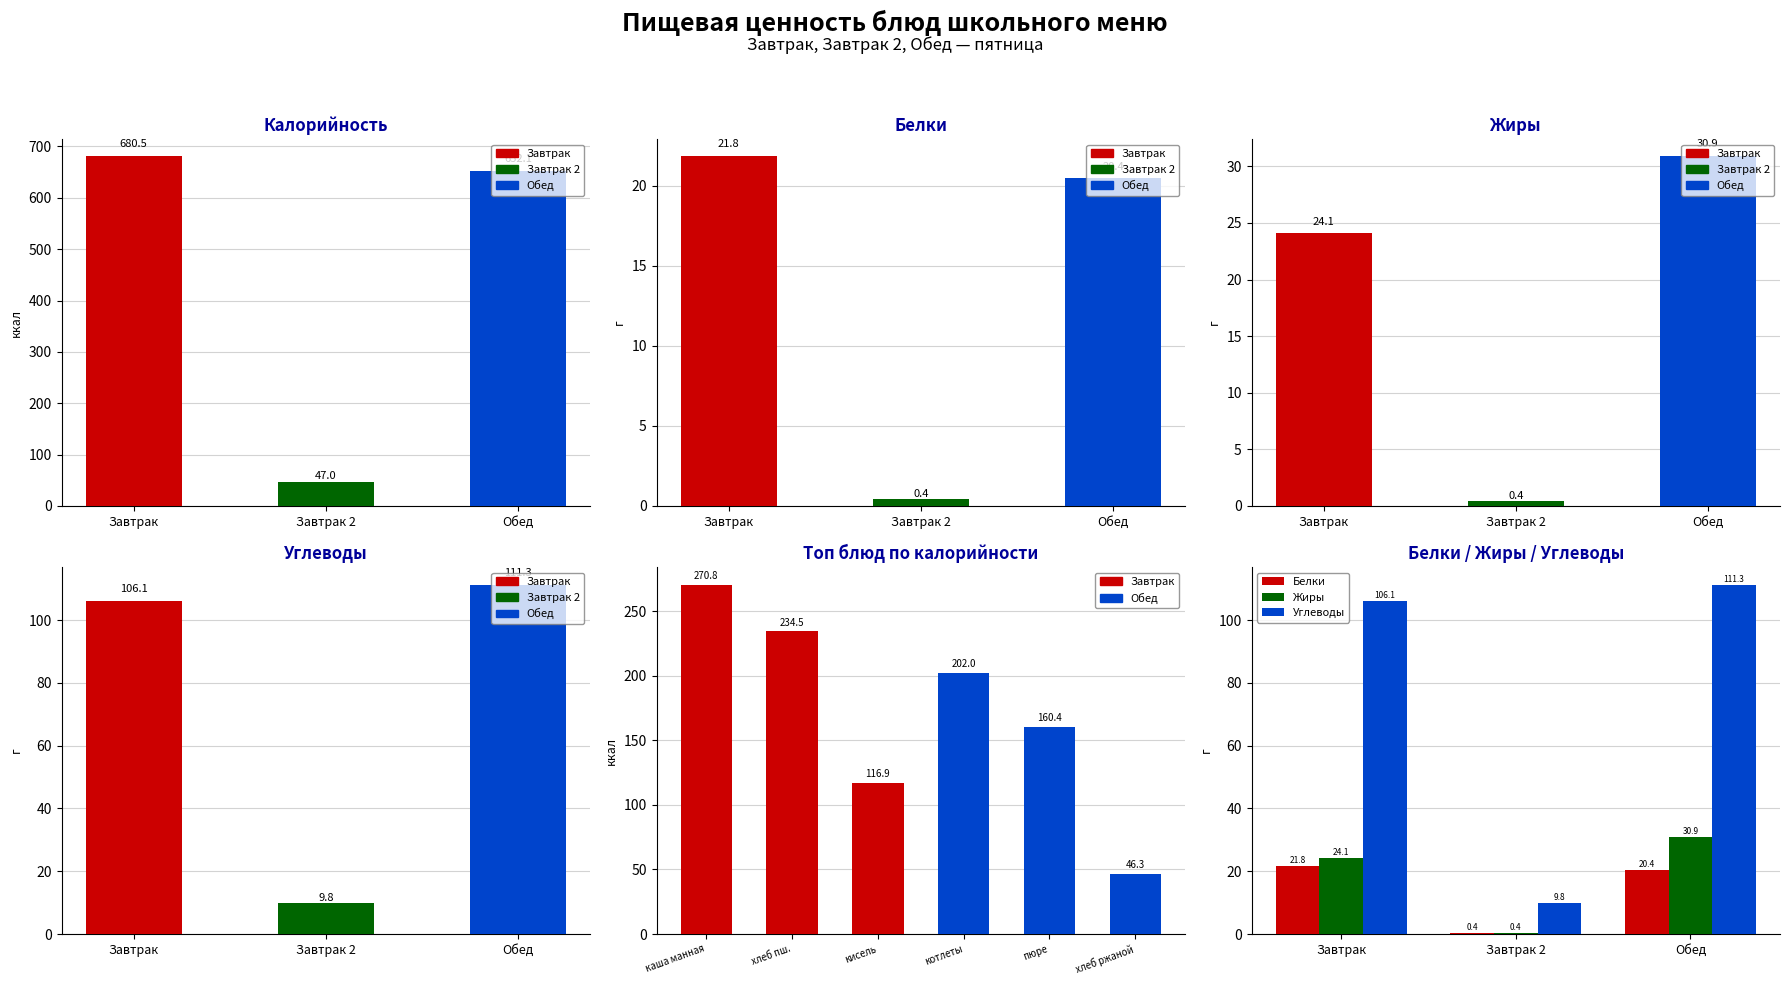

How many groups of bars are there?

3